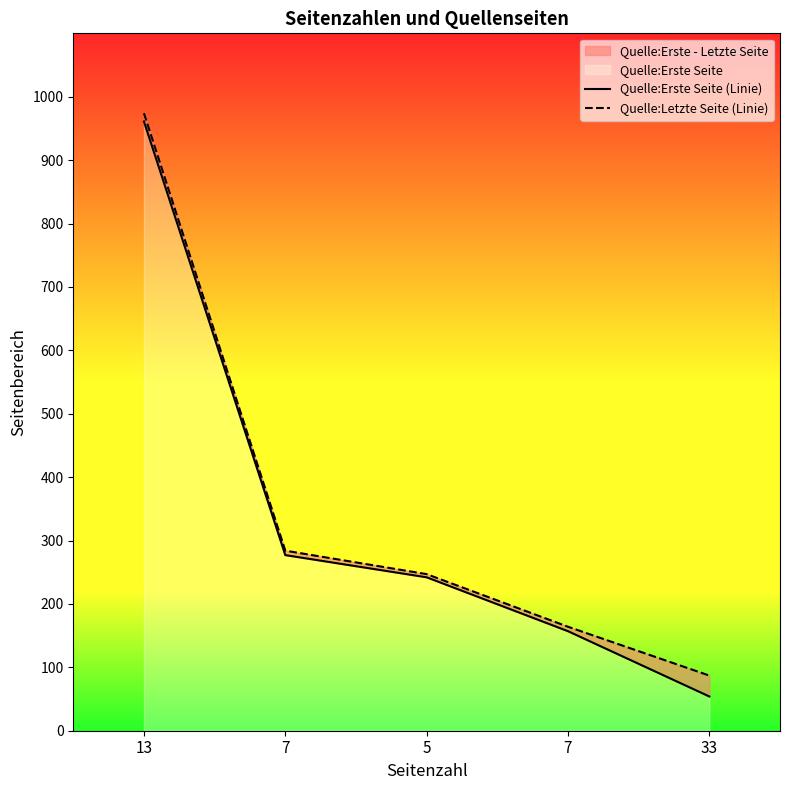

Between 5 and 33, which is larger?

5